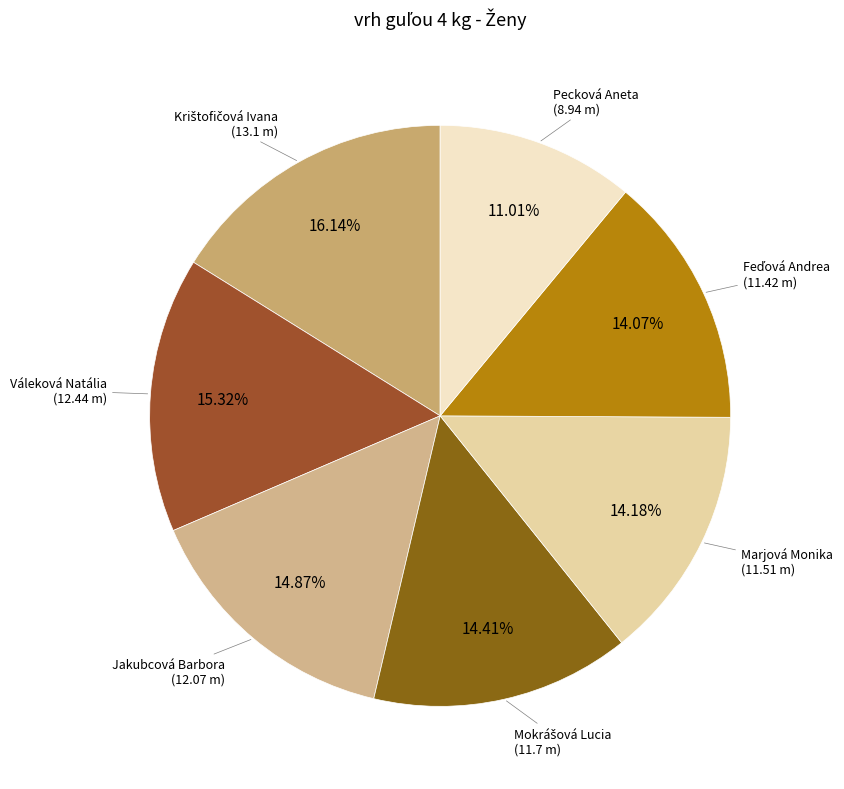

Is there any slice that represents more than half of the pie?

No